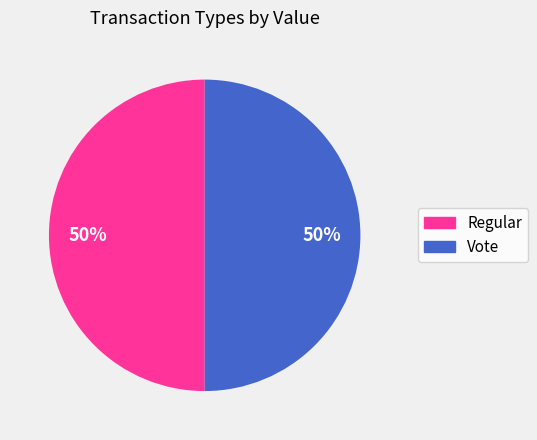

How many slices are in this pie chart?

2